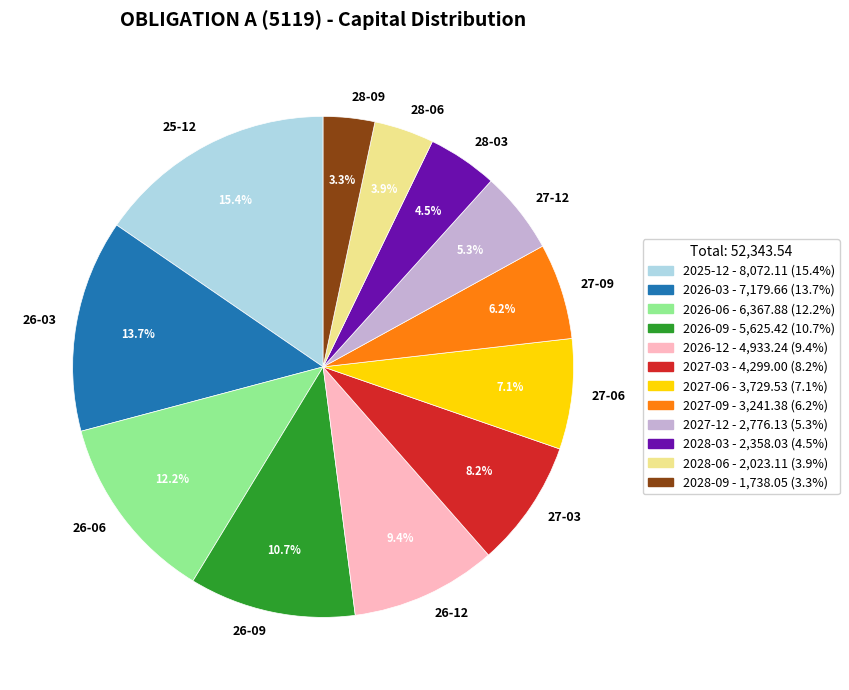

Combined, what portion of the pie is 27-09 and 27-06?

13.3%